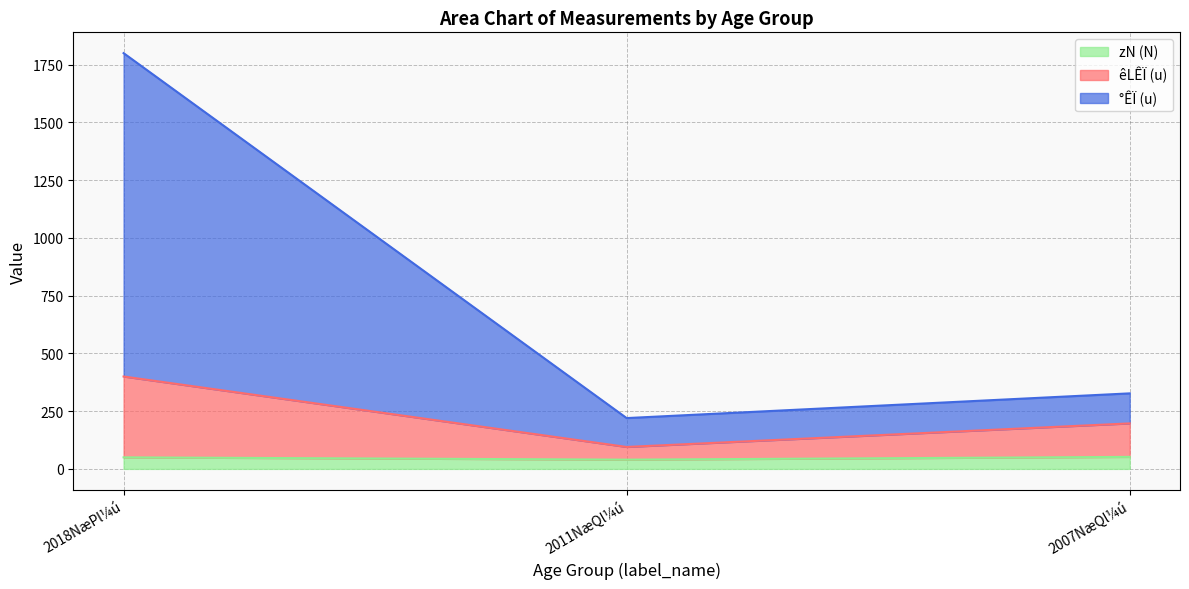

True or false: zN (N) has a value of 52 at 2007NæQl¼ú.

True